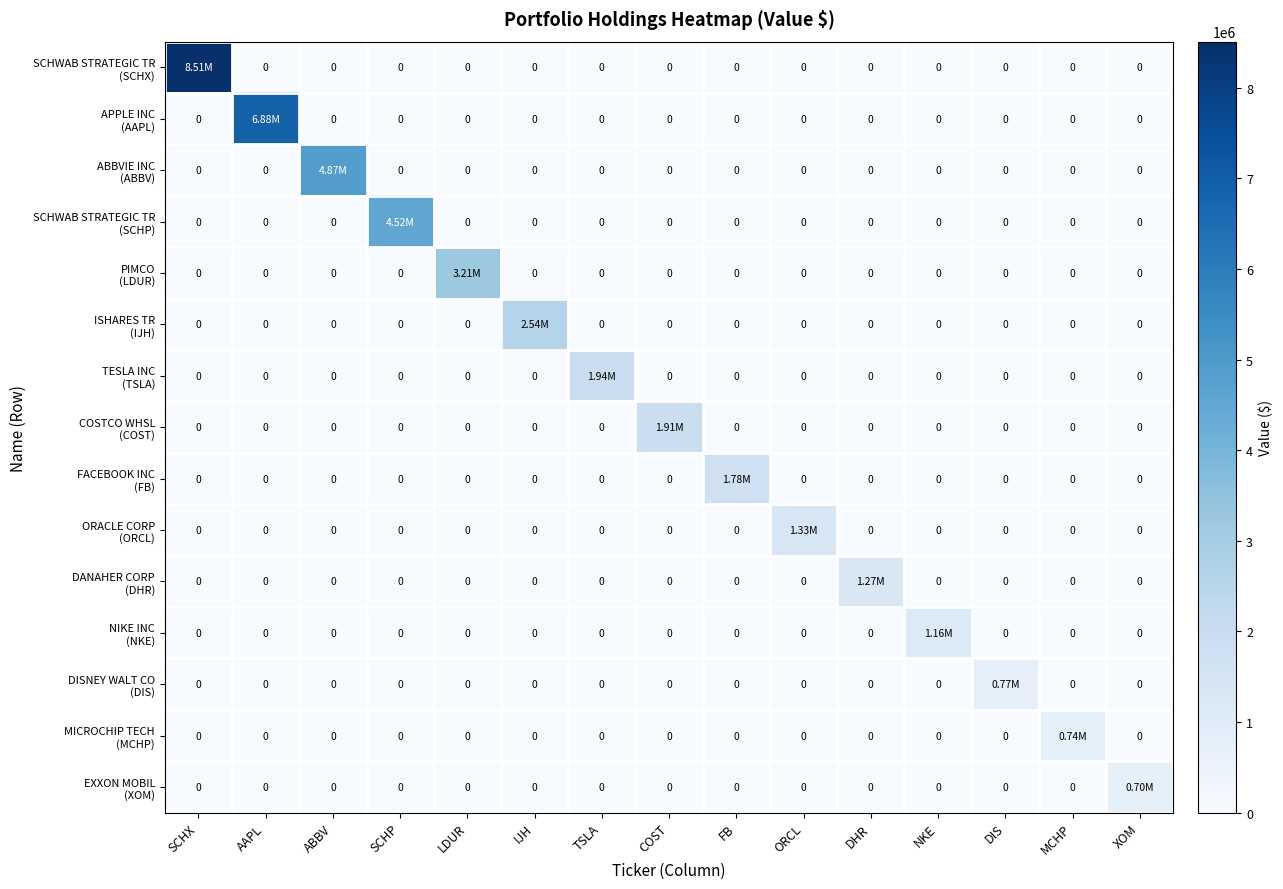

Which category has the lowest value across all series?

AAPL